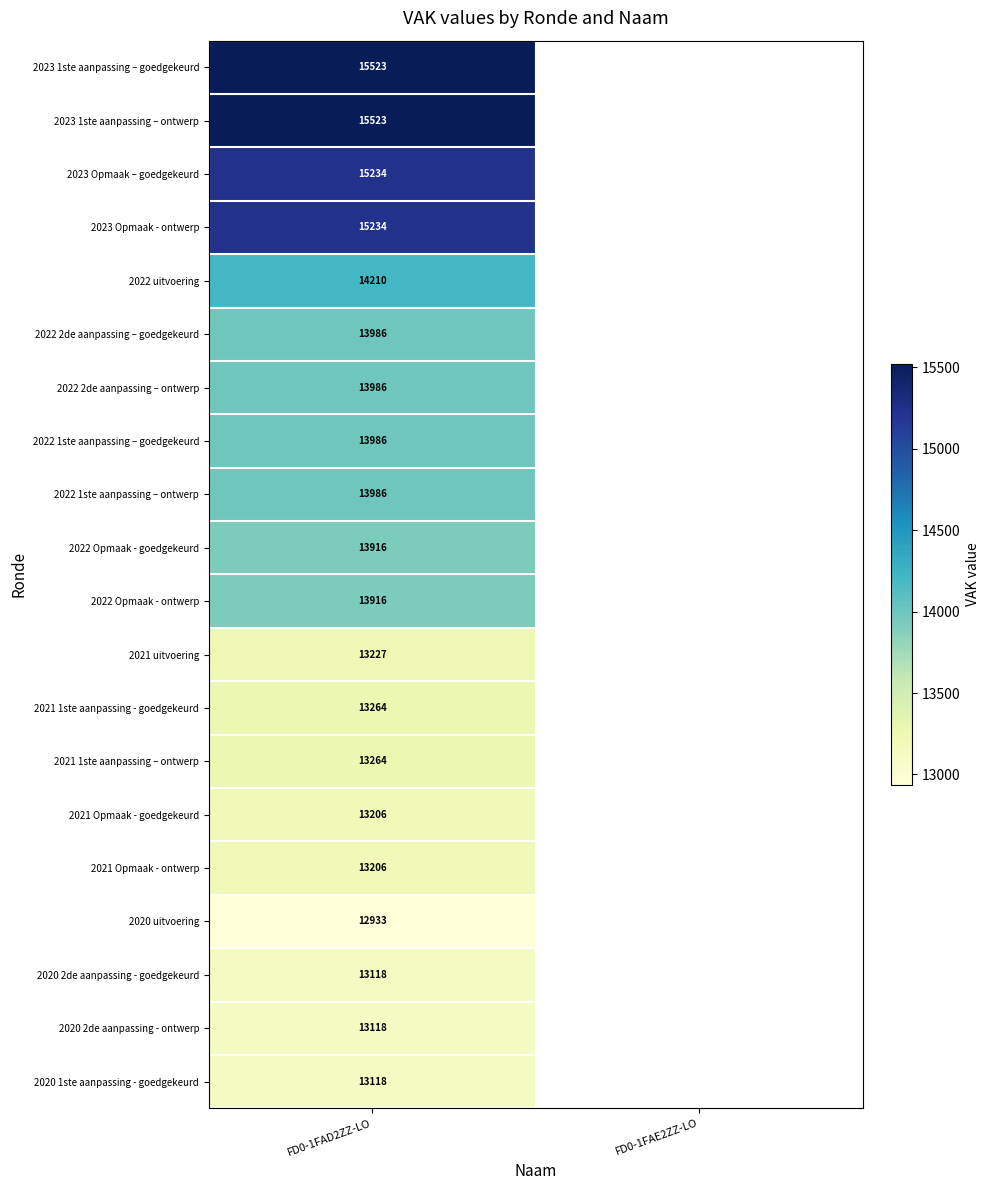

At how many categories does at least one series exceed 13904?

1